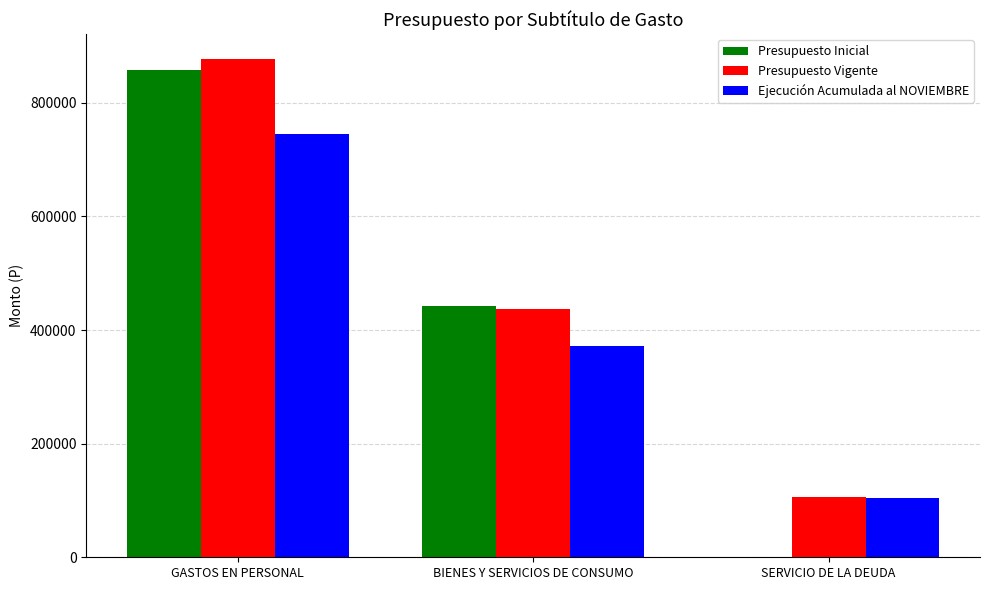

What is the sum of the Presupuesto Vigente values at BIENES Y SERVICIOS DE CONSUMO and SERVICIO DE LA DEUDA?

541495